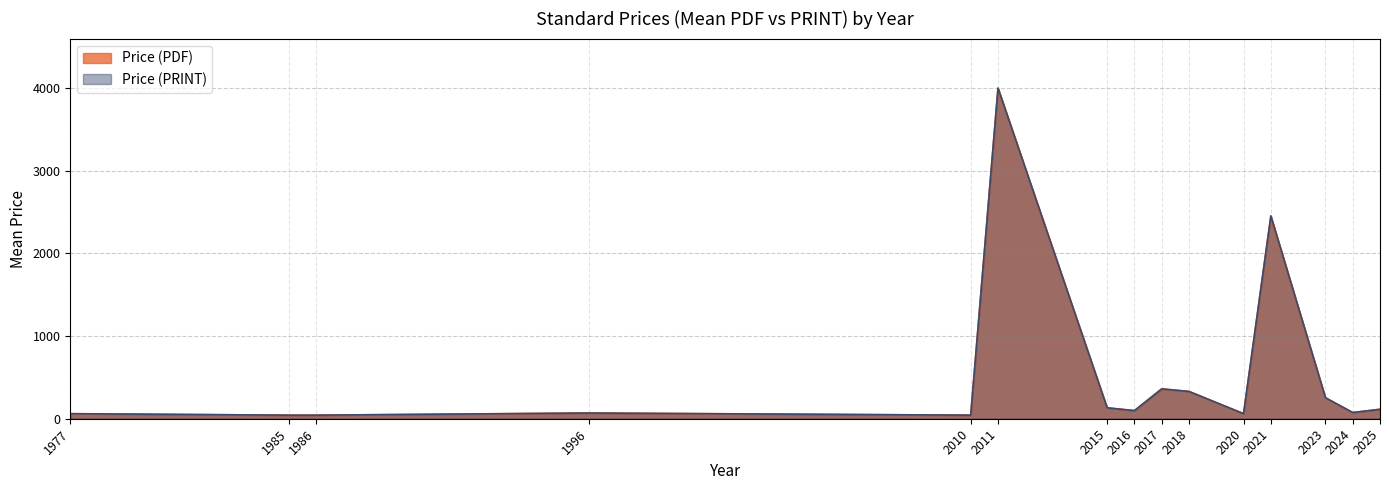

Does the chart have visible grid lines?

Yes